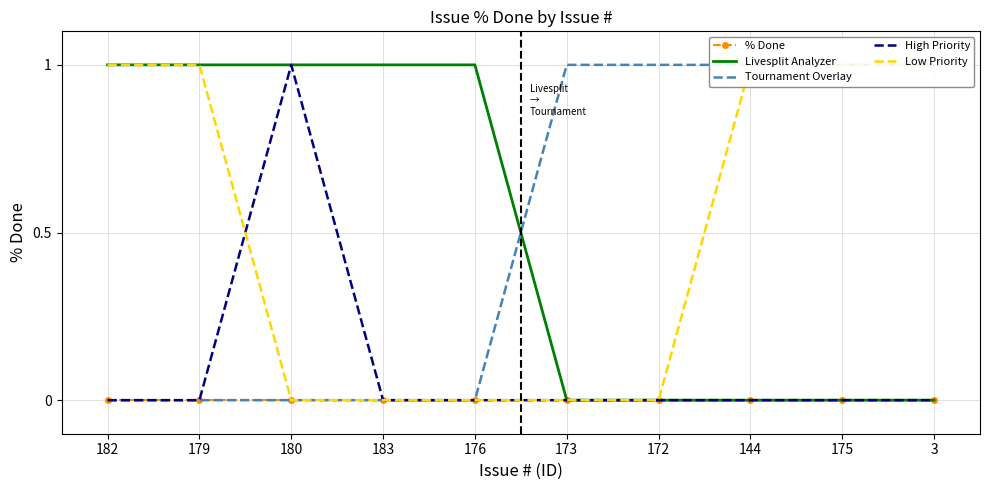

Count the Low Priority values in the range 0 to 1.

10